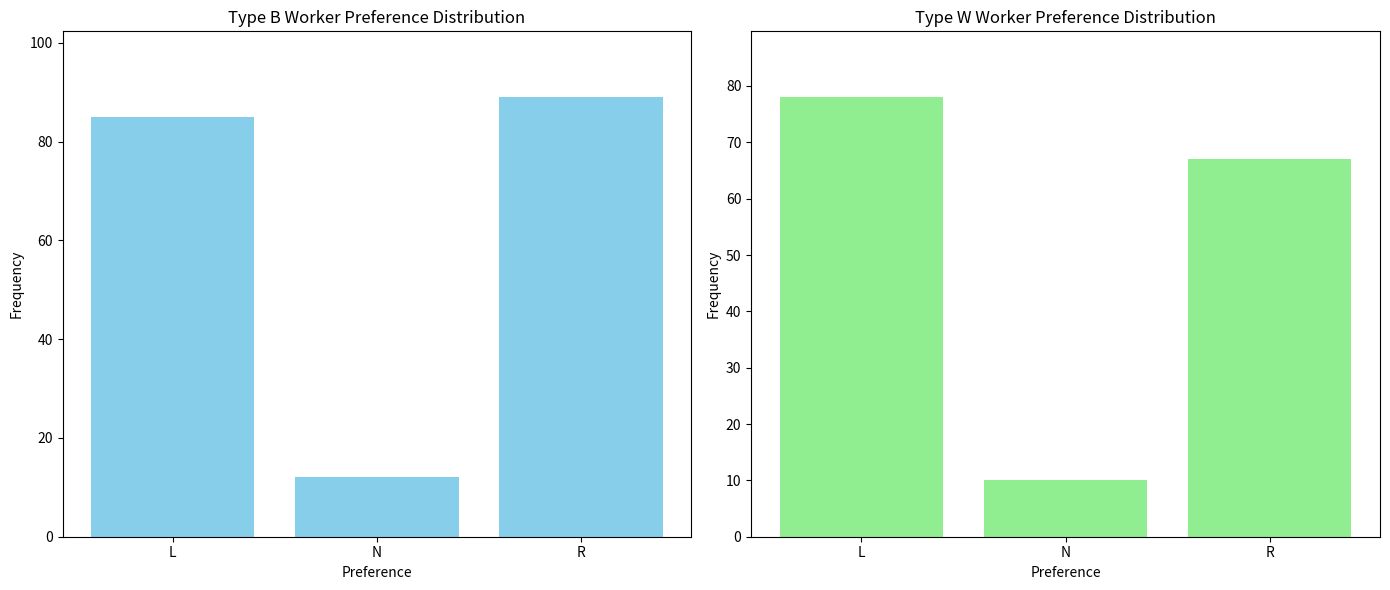

Reading left to right, transcribe all the data shown in this chart.

Type B: L=85	N=12	R=89
Type W: L=78	N=10	R=67